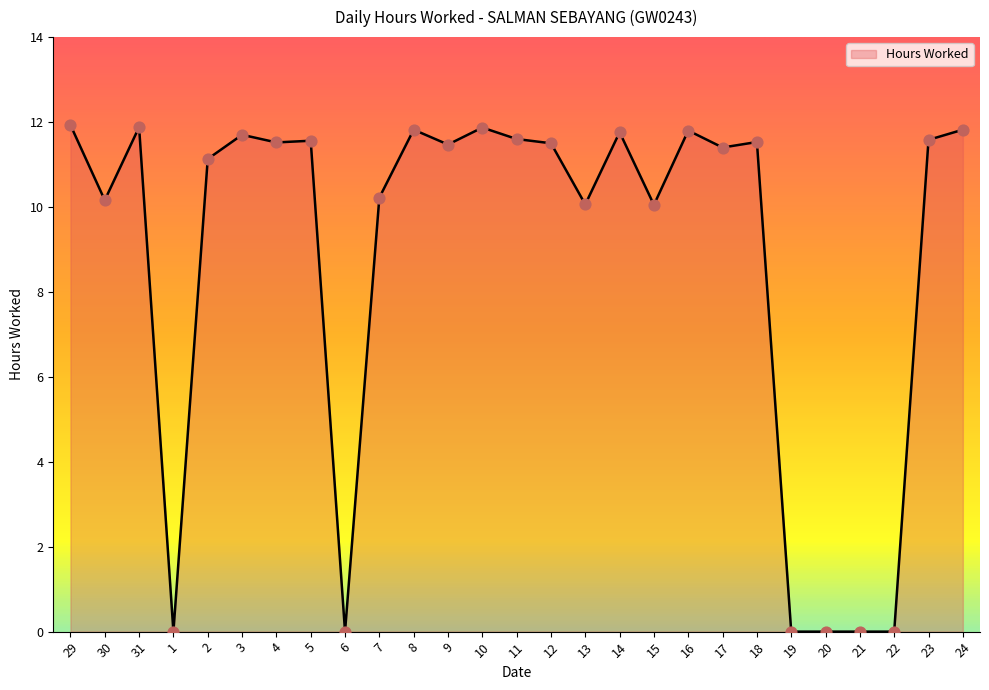

Which has a higher value, 21 or 10?

10